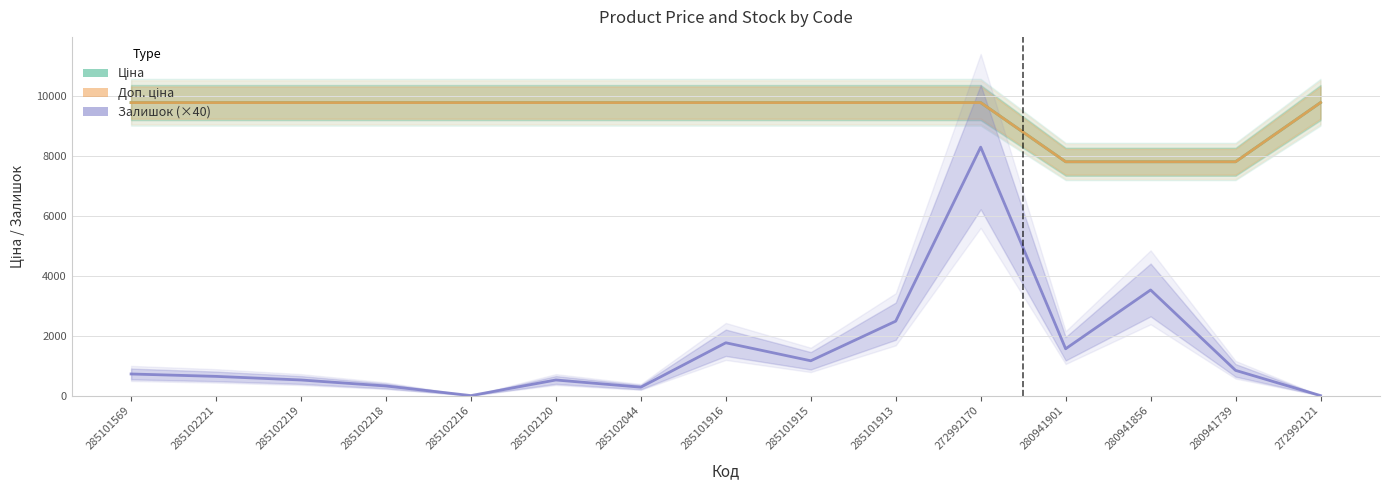

How many lines are shown in the chart?

3